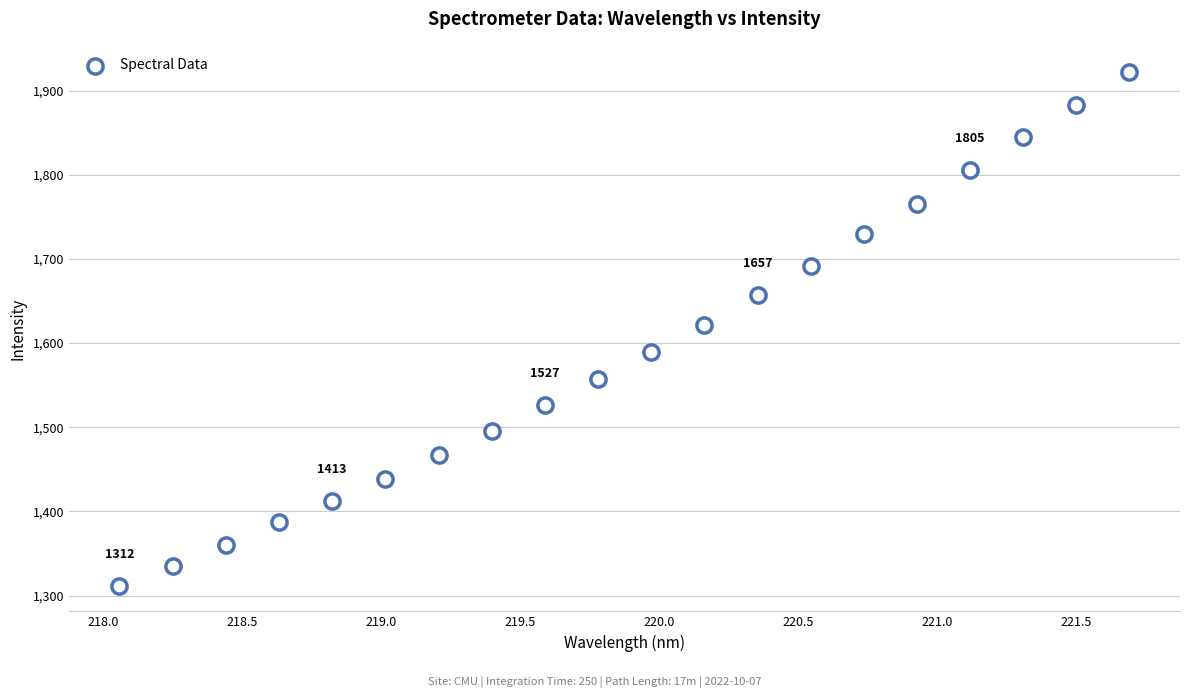

What is the range of Y values (max minus min)?

610.8